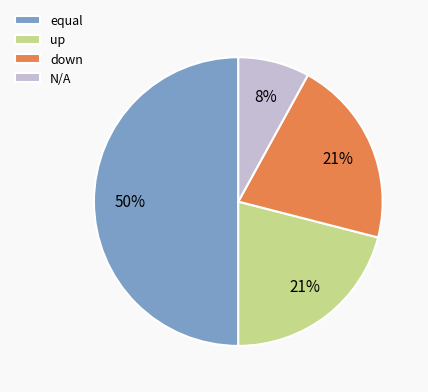

Does up represent more than half of the total?

No